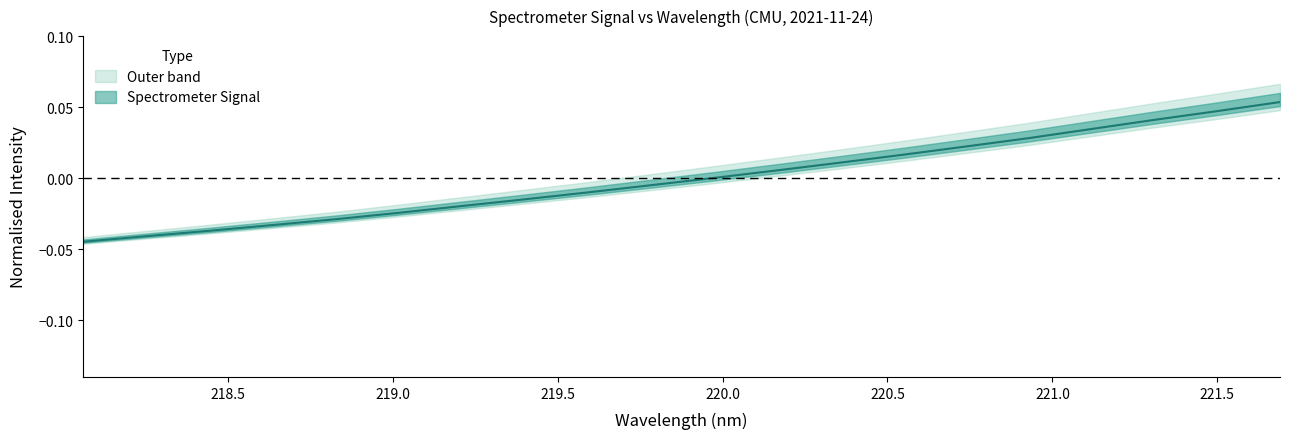

At which label is the value closest to 0?

219.9712